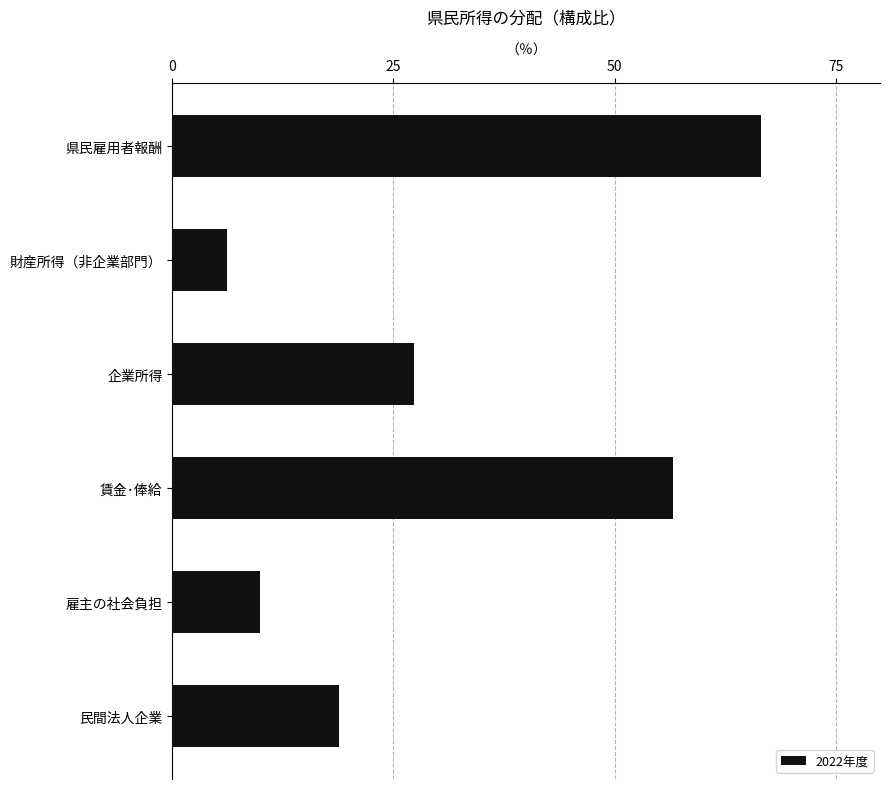

What is the change in value from 企業所得 to 雇主の社会負担?

-17.4